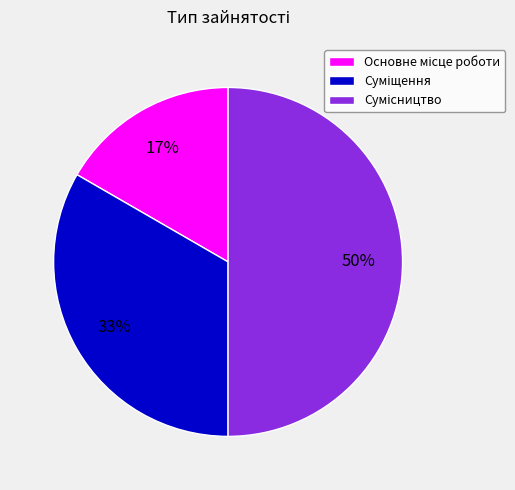

To the nearest percent, what is the difference between the largest and smallest slice percentages?

33%